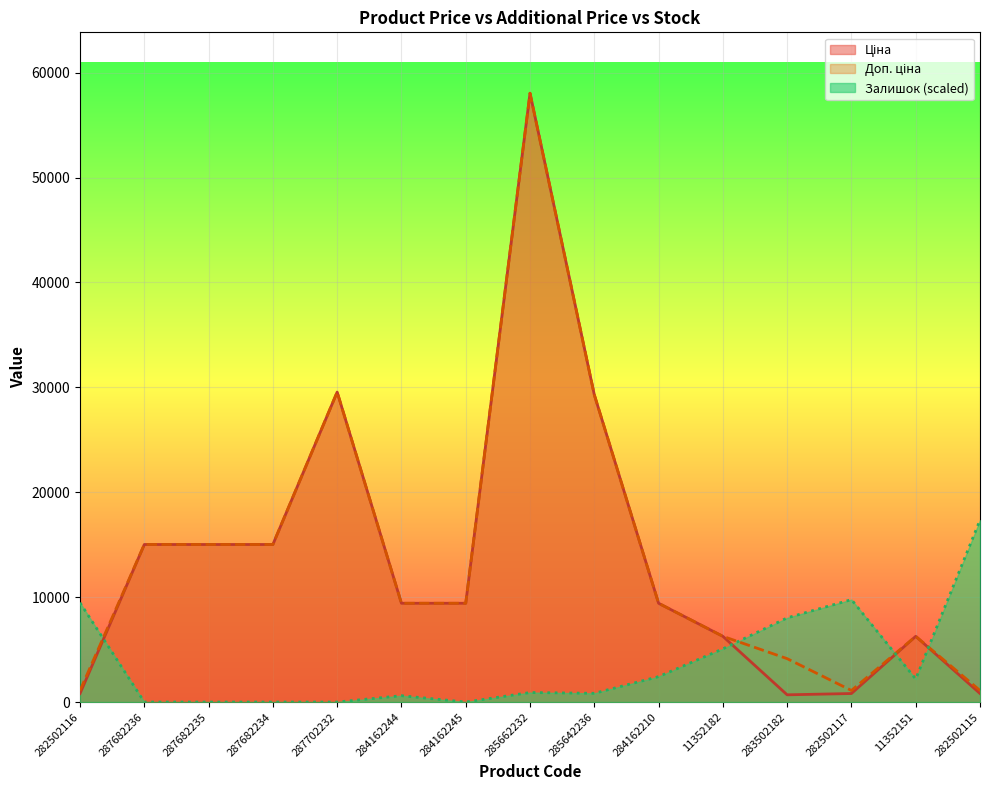

How many lines are shown in the chart?

3